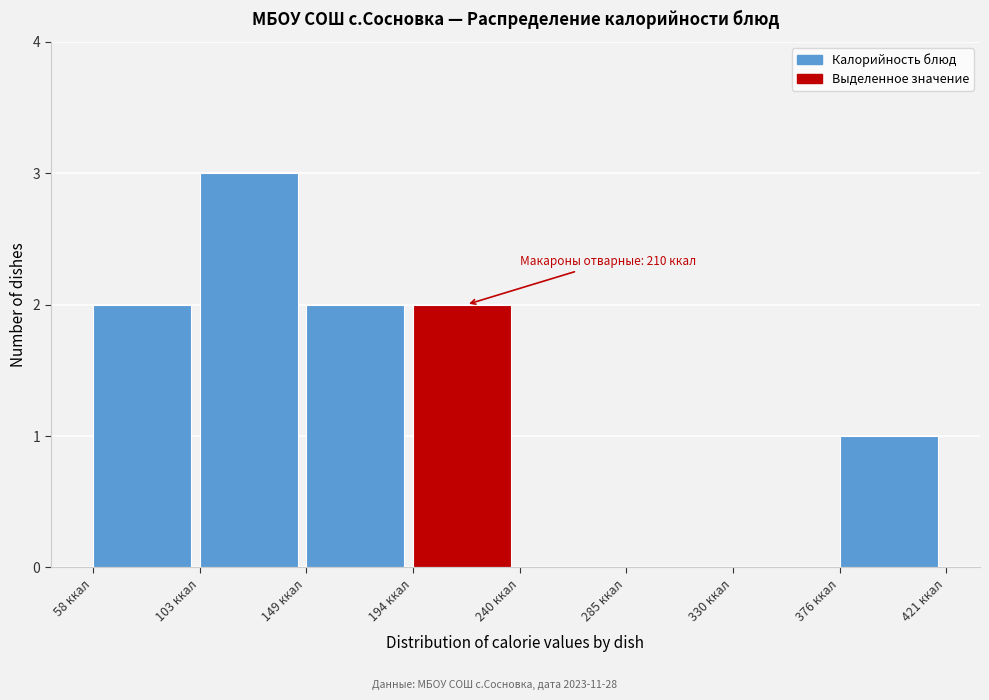

Which range on the x-axis has the tallest bar?

105 to 150